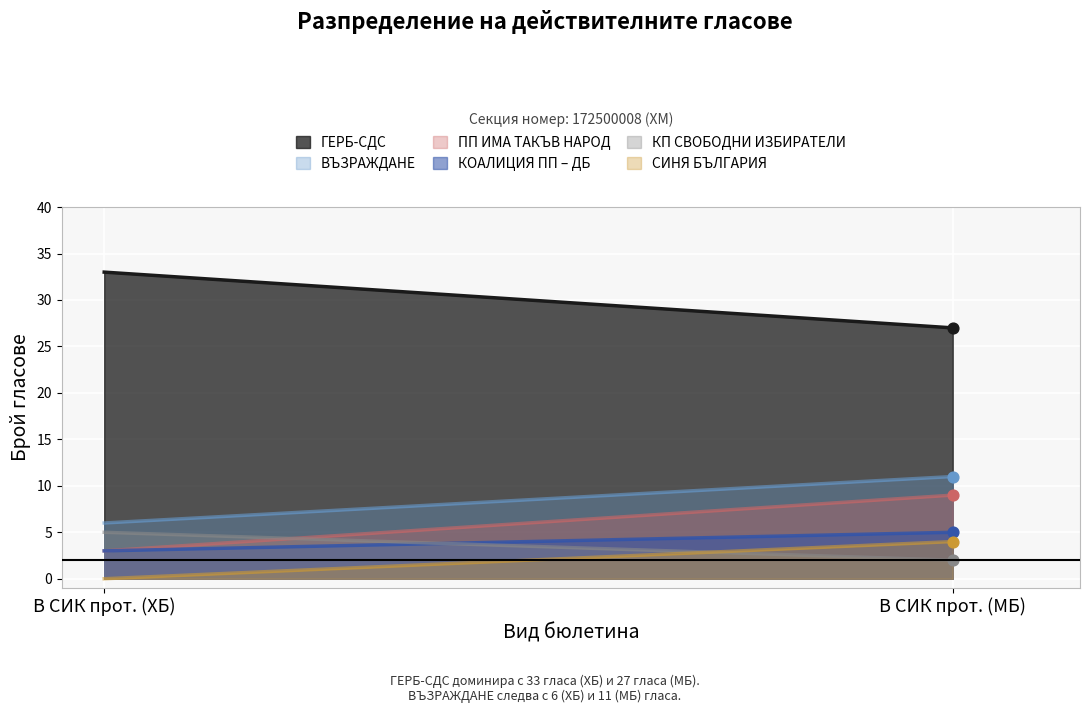

Is the value of КОАЛИЦИЯ ПП – ДБ at В СИК прот. (МБ) greater than the value of СИНЯ БЪЛГАРИЯ at В СИК прот. (ХБ)?

Yes